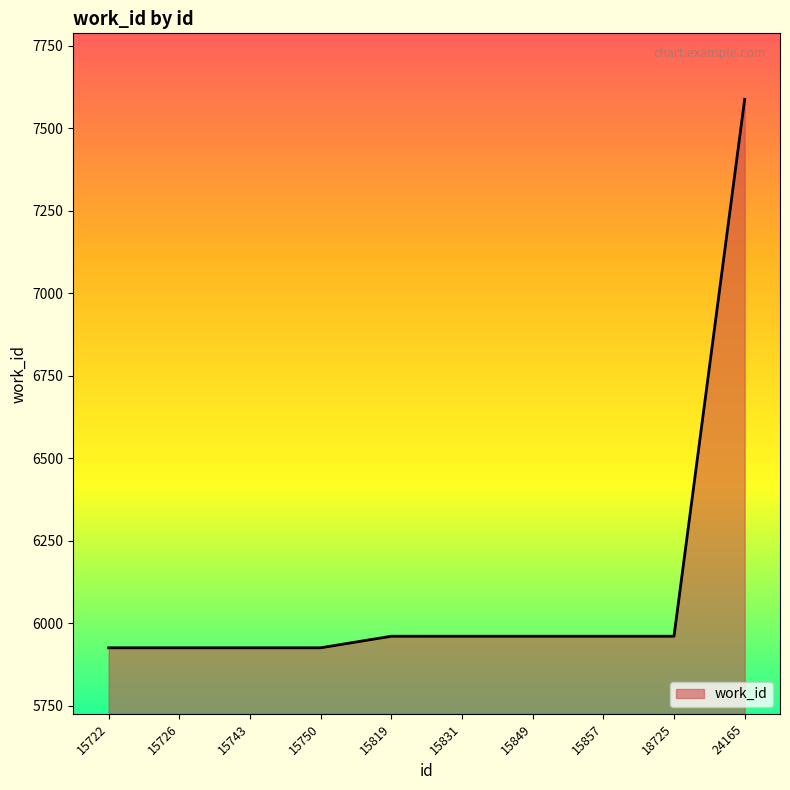

What is the ratio of the value at 15819 to the value at 15857?

1.0